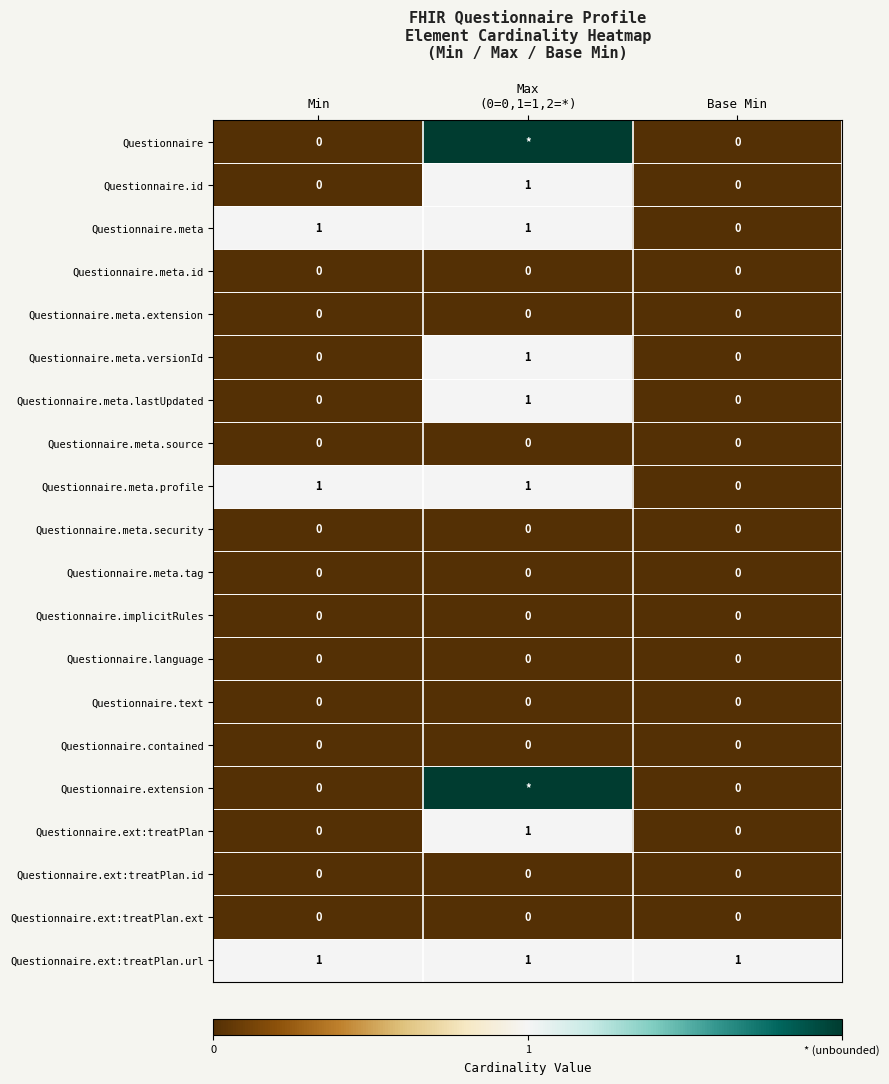

The Questionnaire.meta.lastUpdated series shows 0 at Min. True or false?

True